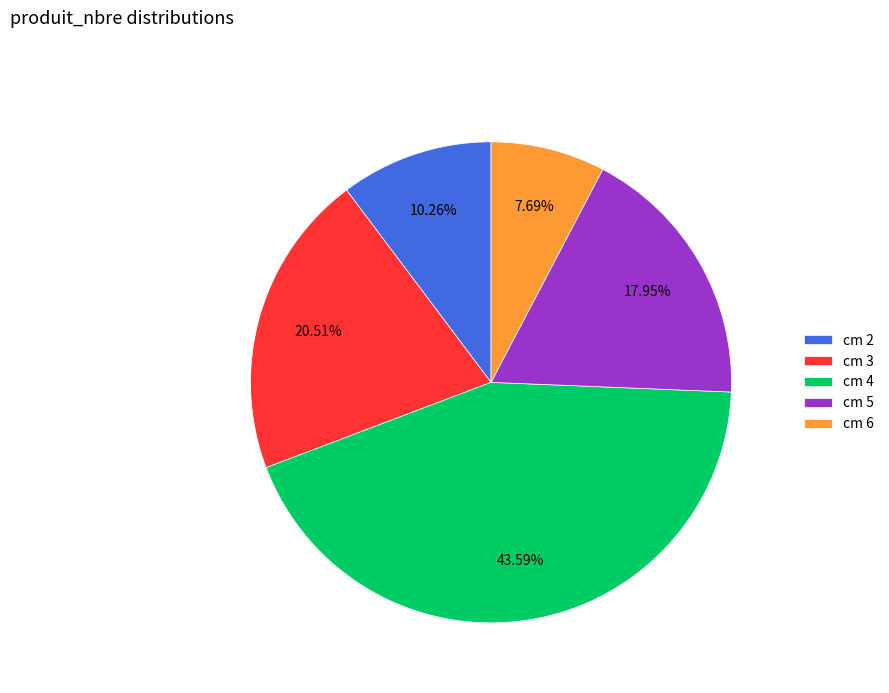

Rank the categories by value from lowest to highest.

cm 6, cm 2, cm 5, cm 3, cm 4